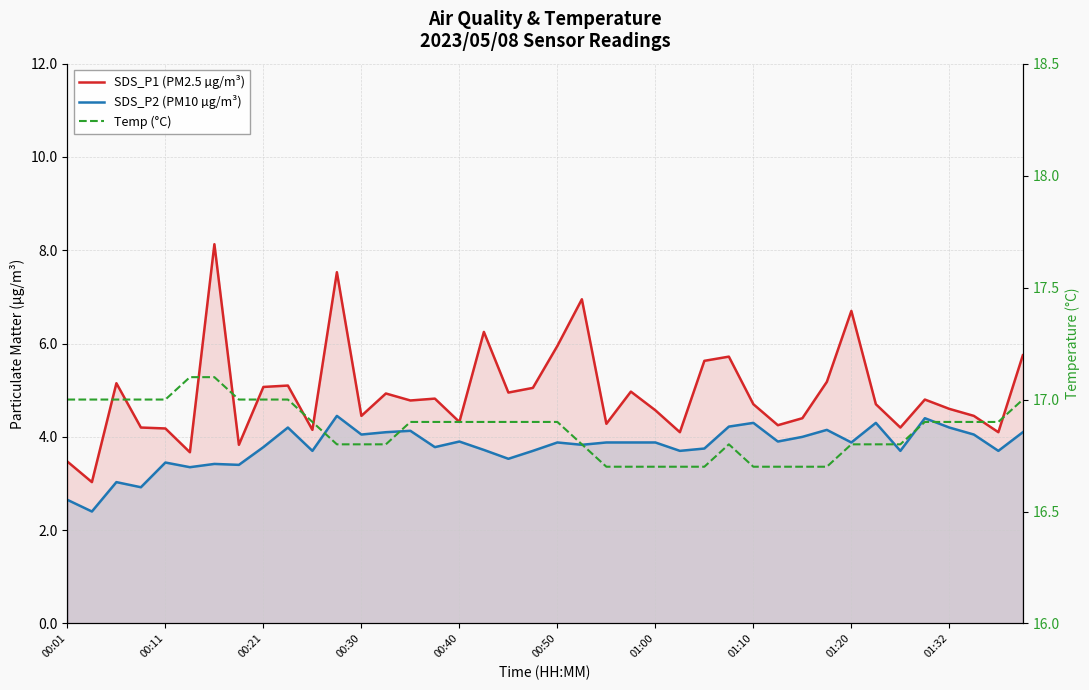

At which category is the sum across all series the highest?

11